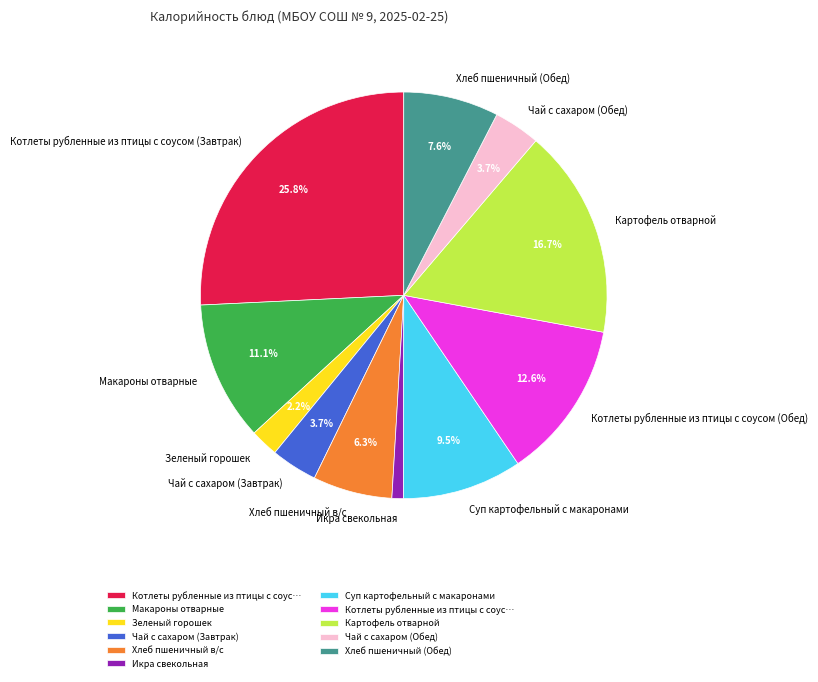

What is the smallest slice in the pie chart?

Икра свекольная